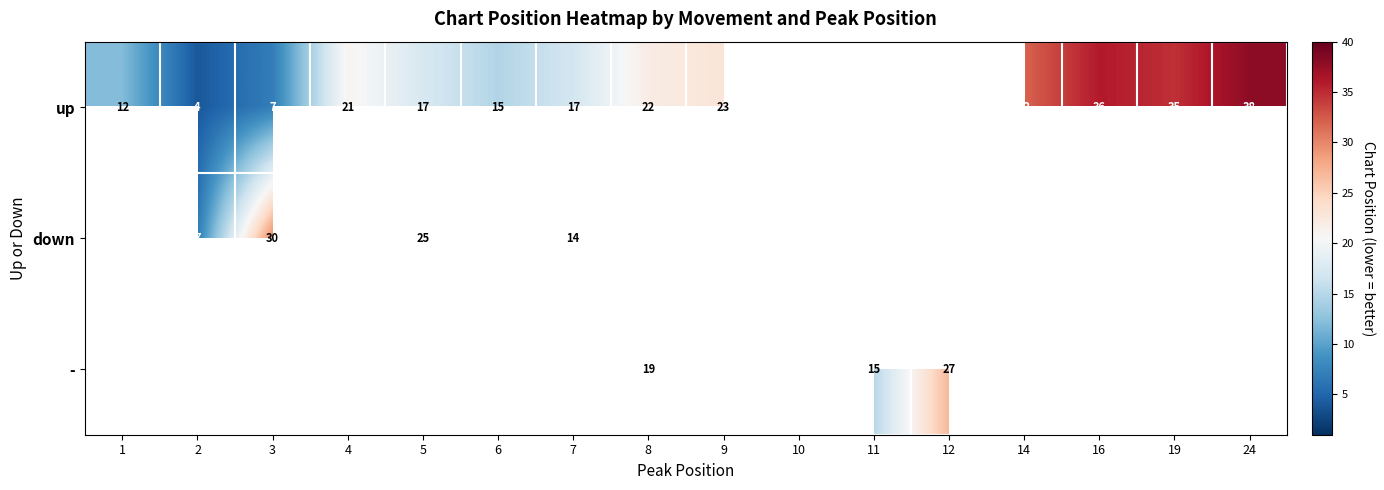

What is the sum of the up values at 1 and 24?

50